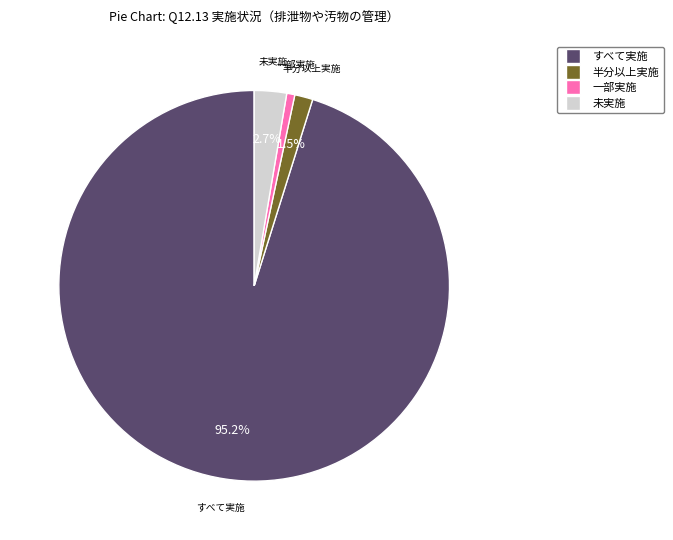

Does any single category account for the majority?

Yes